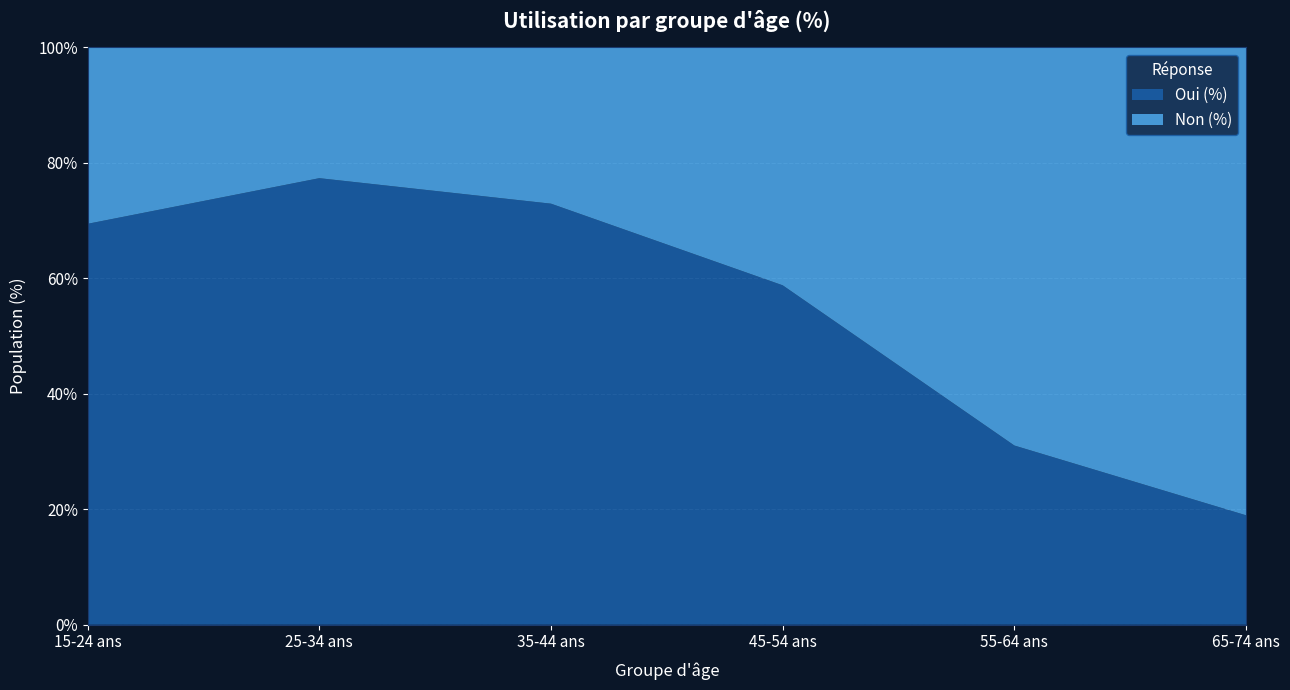

Reading right to left, transcribe all the data shown in this chart.

Oui (%): 65-74 ans=18.9	55-64 ans=31.0	45-54 ans=58.8	35-44 ans=72.9	25-34 ans=77.4	15-24 ans=69.4
Non (%): 65-74 ans=81.1	55-64 ans=69.0	45-54 ans=41.2	35-44 ans=27.1	25-34 ans=22.6	15-24 ans=30.6